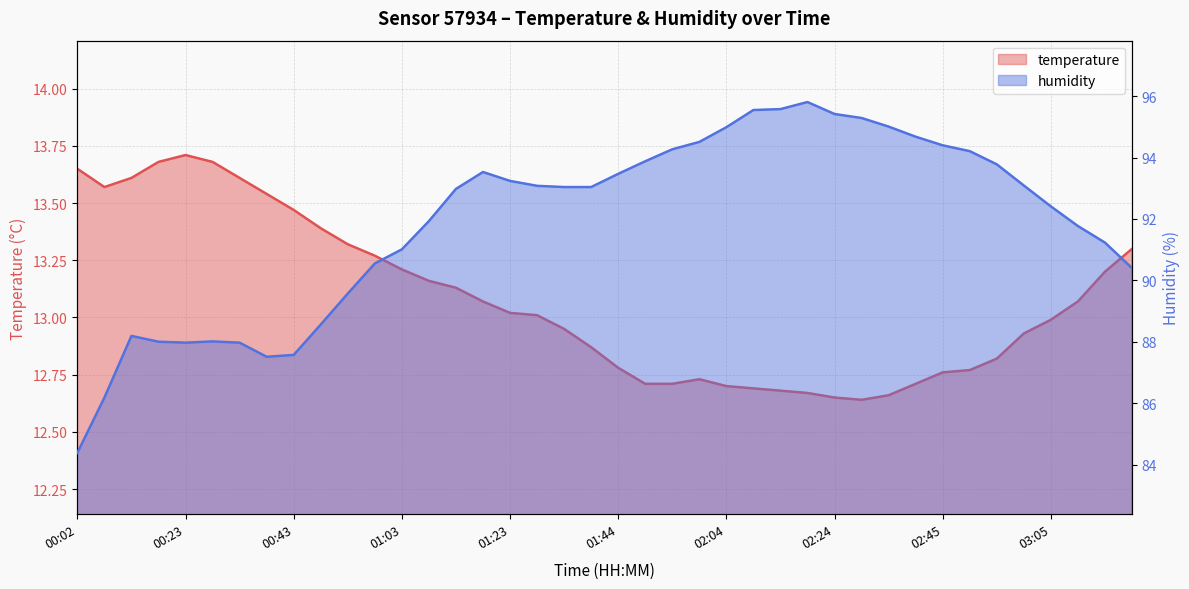

What is the difference between the maximum and second lowest values in the humidity series?

9.6